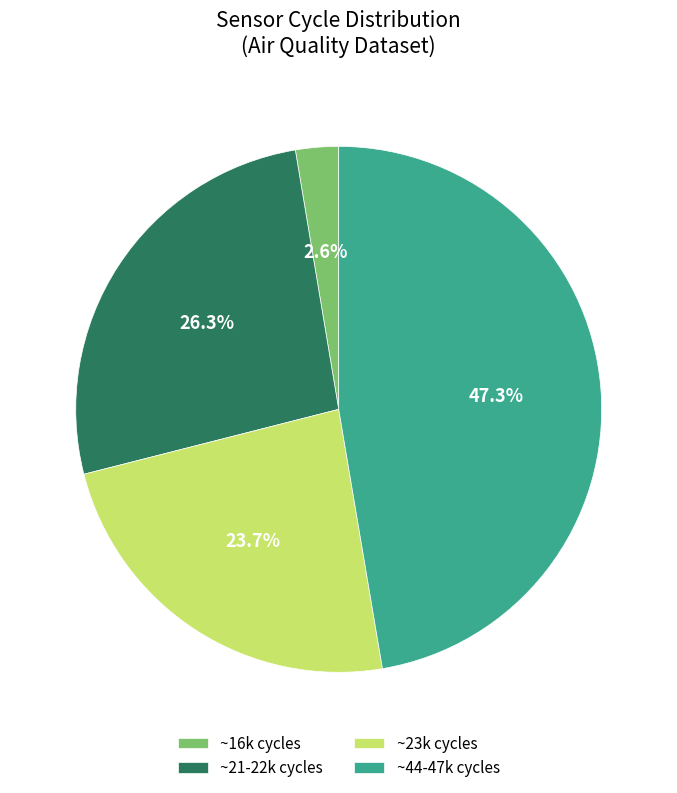

Combined, do ~16k cycles and ~44-47k cycles account for over 50%?

No